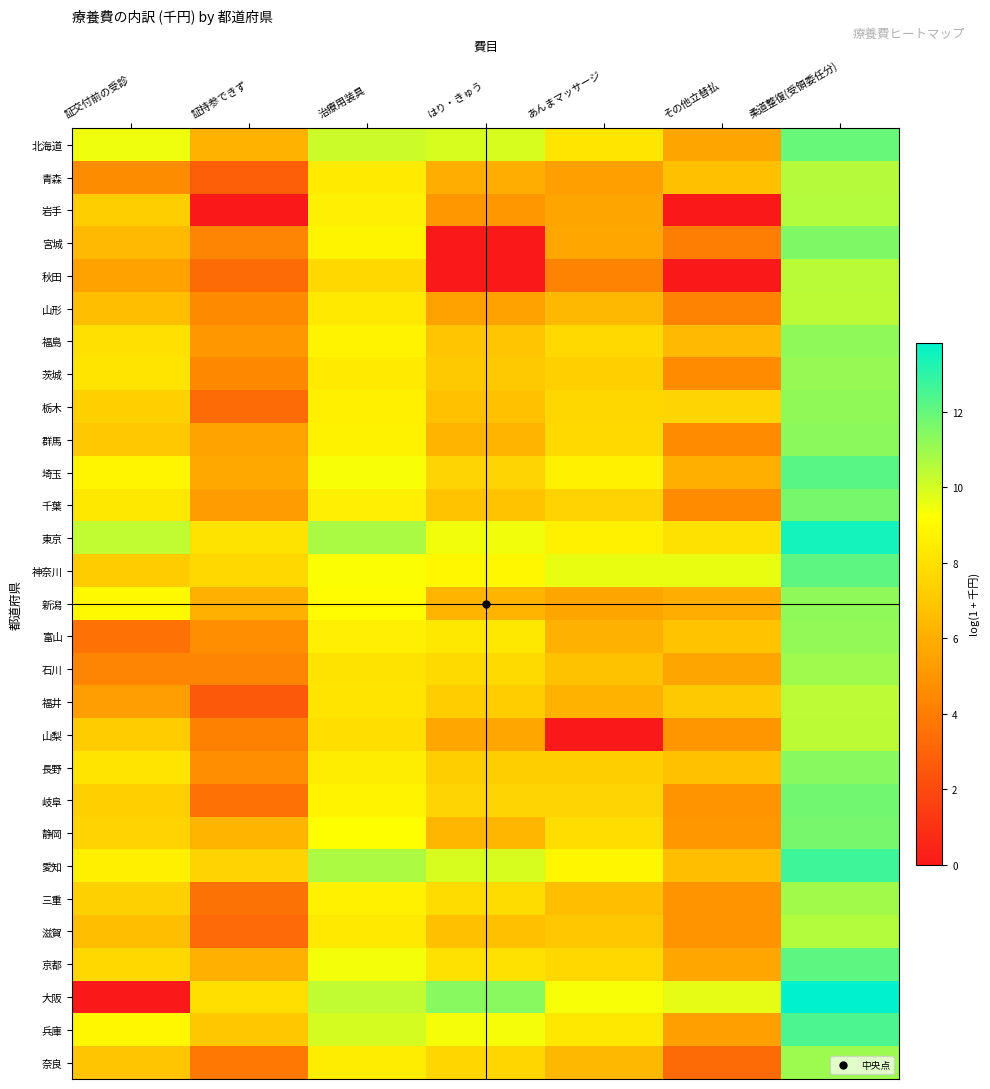

Rank the series at 証交付前の受診 from highest to lowest value.

東京, 北海道, 新潟, 兵庫, 埼玉, 愛知, 千葉, 茨城, 長野, 福島, 京都, 静岡, 三重, 栃木, 岐阜, 岩手, 神奈川, 山梨, 群馬, 奈良, 滋賀, 山形, 宮城, 秋田, 福井, 青森, 石川, 富山, 大阪